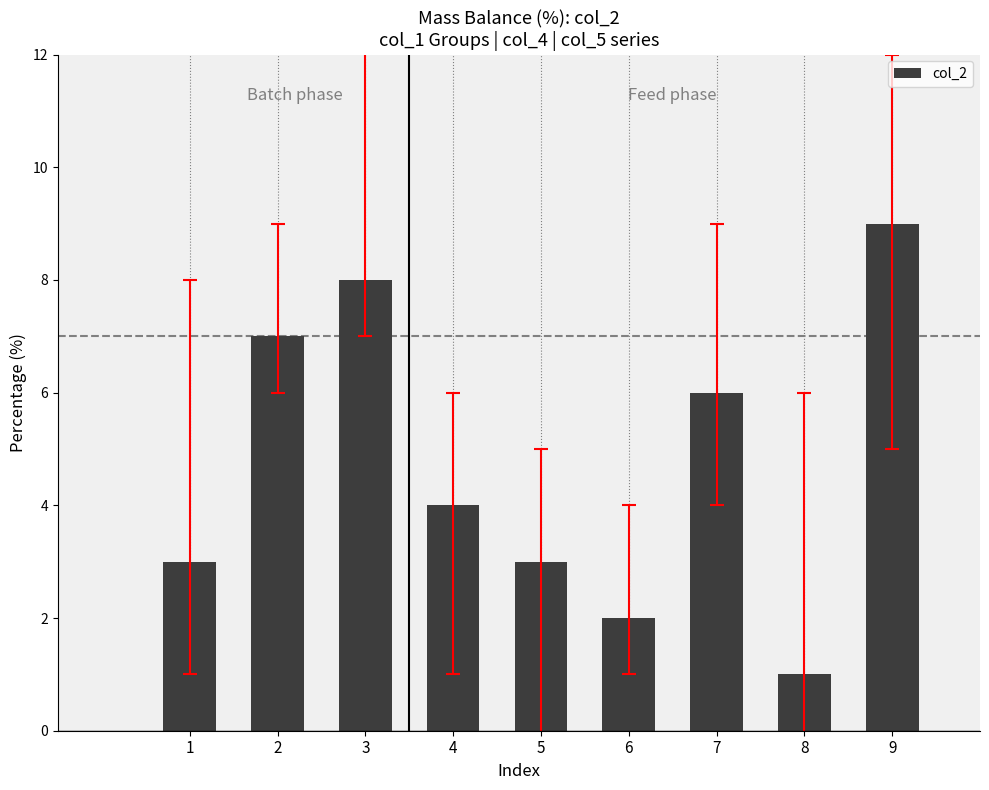

How many values are below 4?

4